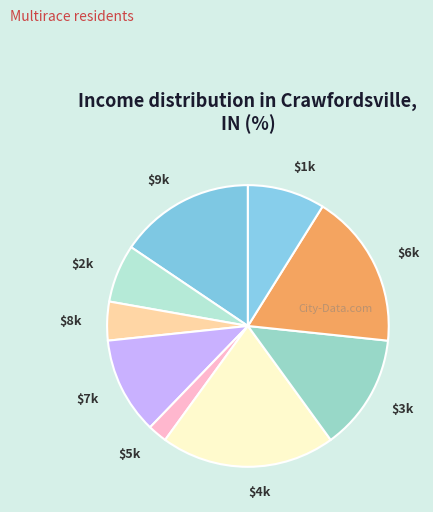

Which slice is the largest?

$4k